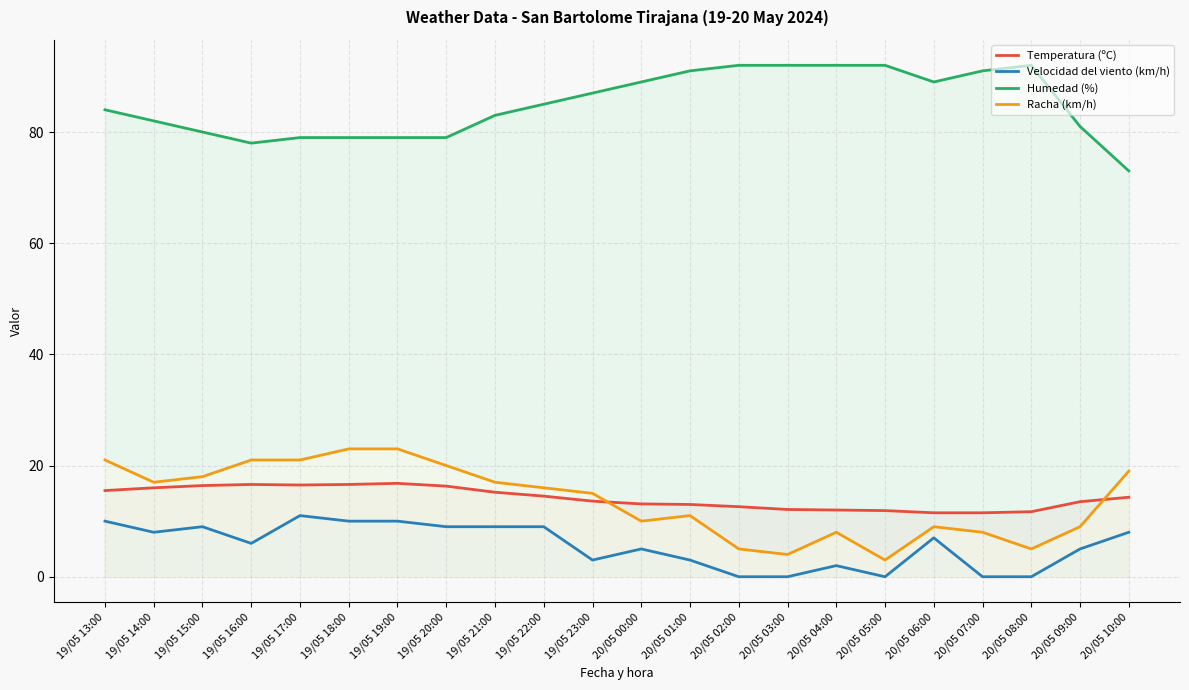

Reading right to left, what are all the values shown in this chart?

Temperatura (ºC): 20/05 10:00=14.3	20/05 09:00=13.5	20/05 08:00=11.7	20/05 07:00=11.5	20/05 06:00=11.5	20/05 05:00=11.9	20/05 04:00=12.0	20/05 03:00=12.1	20/05 02:00=12.6	20/05 01:00=13.0	20/05 00:00=13.1	19/05 23:00=13.6	19/05 22:00=14.5	19/05 21:00=15.2	19/05 20:00=16.3	19/05 19:00=16.8	19/05 18:00=16.6	19/05 17:00=16.5	19/05 16:00=16.6	19/05 15:00=16.4	19/05 14:00=16.0	19/05 13:00=15.5
Velocidad del viento (km/h): 20/05 10:00=8.0	20/05 09:00=5.0	20/05 08:00=0.0	20/05 07:00=0.0	20/05 06:00=7.0	20/05 05:00=0.0	20/05 04:00=2.0	20/05 03:00=0.0	20/05 02:00=0.0	20/05 01:00=3.0	20/05 00:00=5.0	19/05 23:00=3.0	19/05 22:00=9.0	19/05 21:00=9.0	19/05 20:00=9.0	19/05 19:00=10.0	19/05 18:00=10.0	19/05 17:00=11.0	19/05 16:00=6.0	19/05 15:00=9.0	19/05 14:00=8.0	19/05 13:00=10.0
Humedad (%): 20/05 10:00=73.0	20/05 09:00=81.0	20/05 08:00=92.0	20/05 07:00=91.0	20/05 06:00=89.0	20/05 05:00=92.0	20/05 04:00=92.0	20/05 03:00=92.0	20/05 02:00=92.0	20/05 01:00=91.0	20/05 00:00=89.0	19/05 23:00=87.0	19/05 22:00=85.0	19/05 21:00=83.0	19/05 20:00=79.0	19/05 19:00=79.0	19/05 18:00=79.0	19/05 17:00=79.0	19/05 16:00=78.0	19/05 15:00=80.0	19/05 14:00=82.0	19/05 13:00=84.0
Racha (km/h): 20/05 10:00=19.0	20/05 09:00=9.0	20/05 08:00=5.0	20/05 07:00=8.0	20/05 06:00=9.0	20/05 05:00=3.0	20/05 04:00=8.0	20/05 03:00=4.0	20/05 02:00=5.0	20/05 01:00=11.0	20/05 00:00=10.0	19/05 23:00=15.0	19/05 22:00=16.0	19/05 21:00=17.0	19/05 20:00=20.0	19/05 19:00=23.0	19/05 18:00=23.0	19/05 17:00=21.0	19/05 16:00=21.0	19/05 15:00=18.0	19/05 14:00=17.0	19/05 13:00=21.0